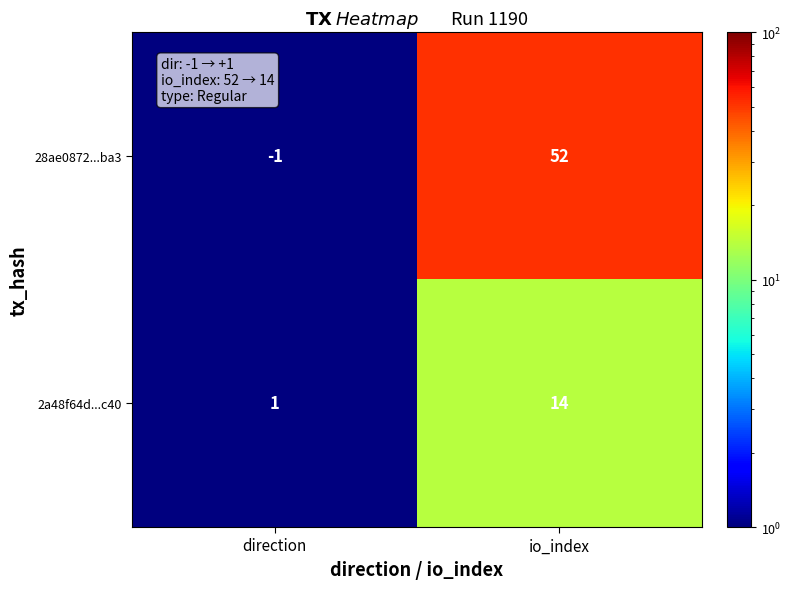

What is the sum of the 28ae0872...ba3 values at direction and io_index?

51